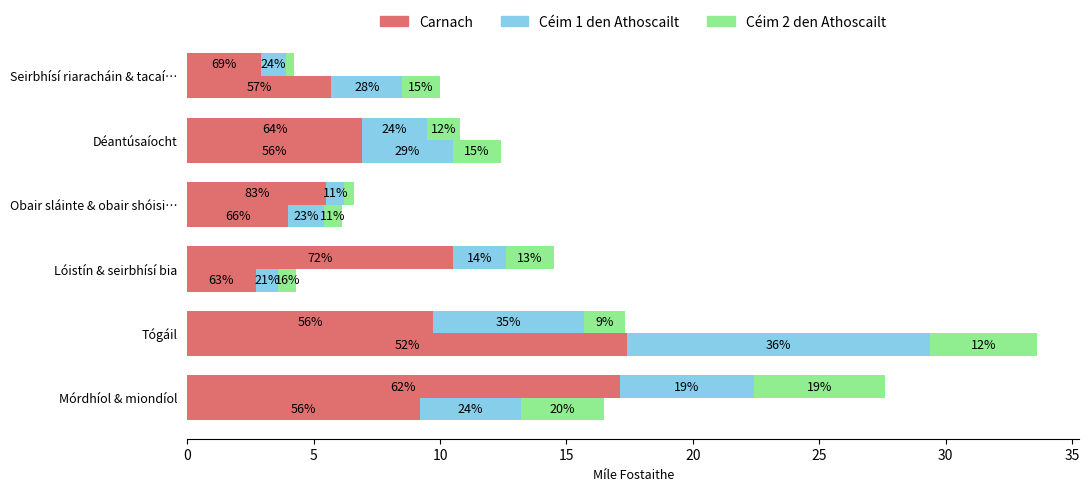

The Céim 1 den Athoscailt series shows 1.0 at Seirbhísí riaracháin & tacaí…. True or false?

True